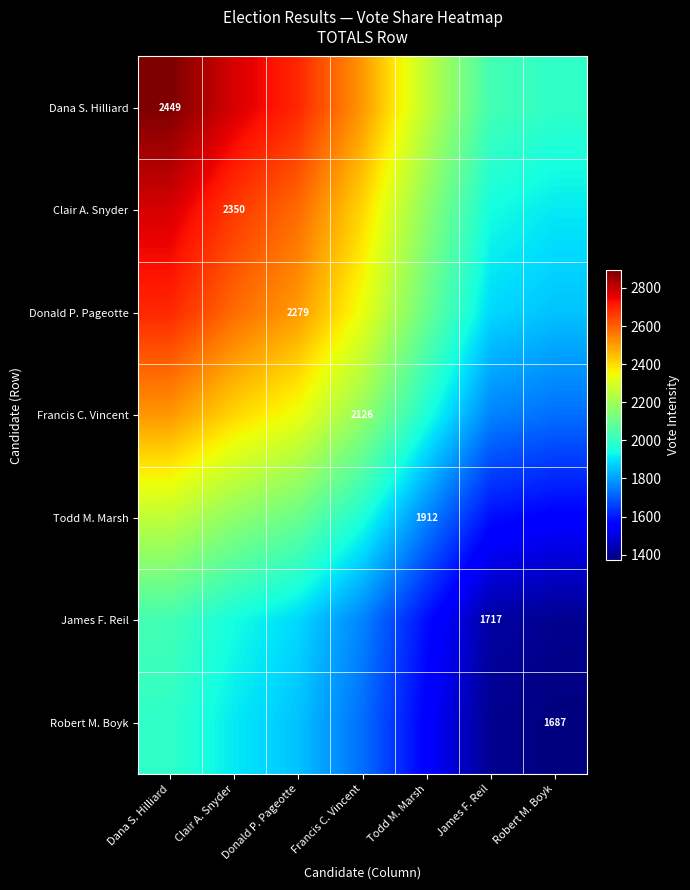

Between Dana S. Hilliard and Donald P. Pageotte, which series saw the biggest shift?

Dana S. Hilliard